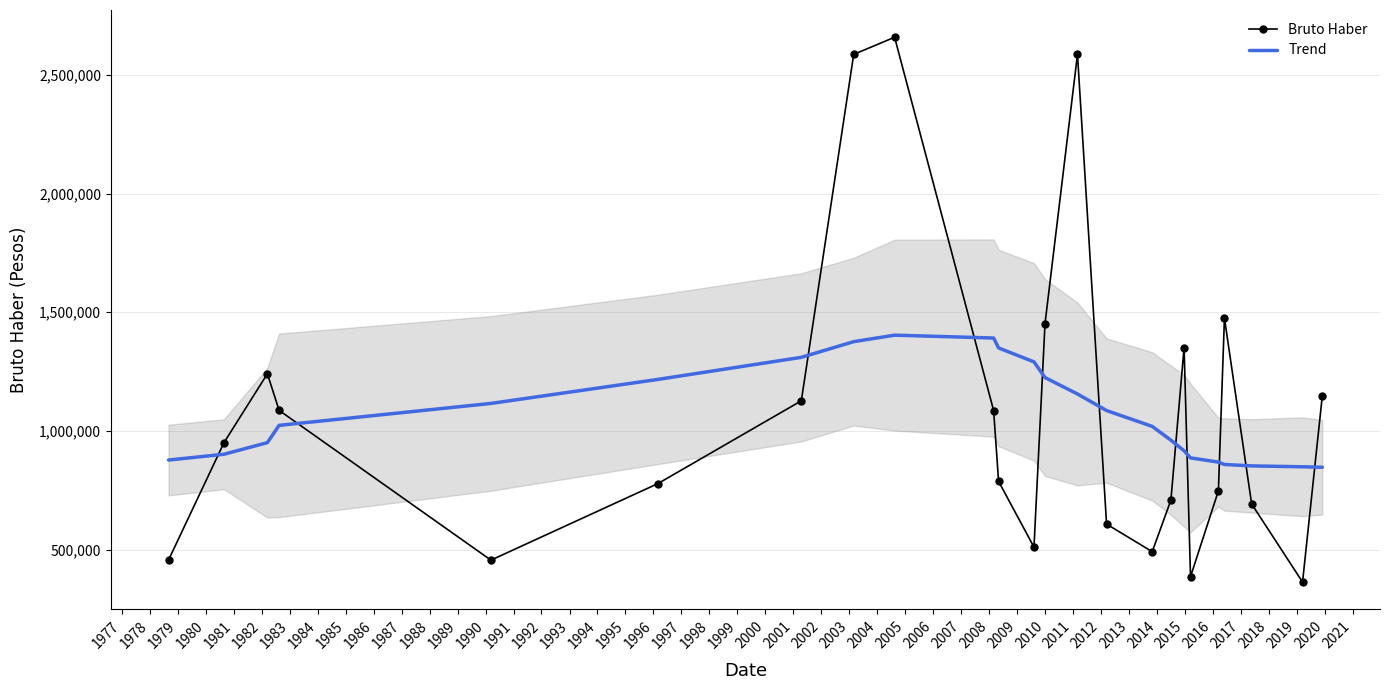

What is the highest value of the Trend series?

1403338.9